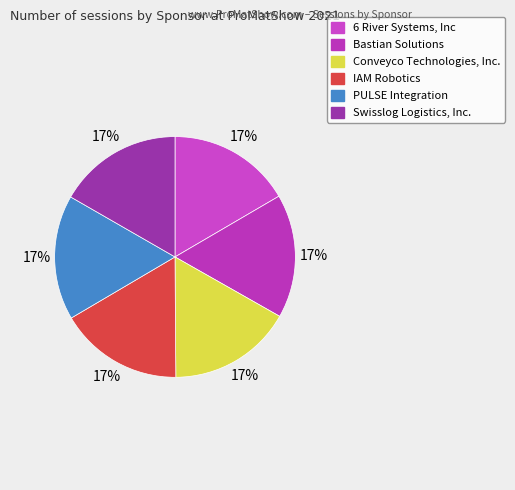

Do 6 River Systems, Inc and IAM Robotics together represent more than half of the pie?

No